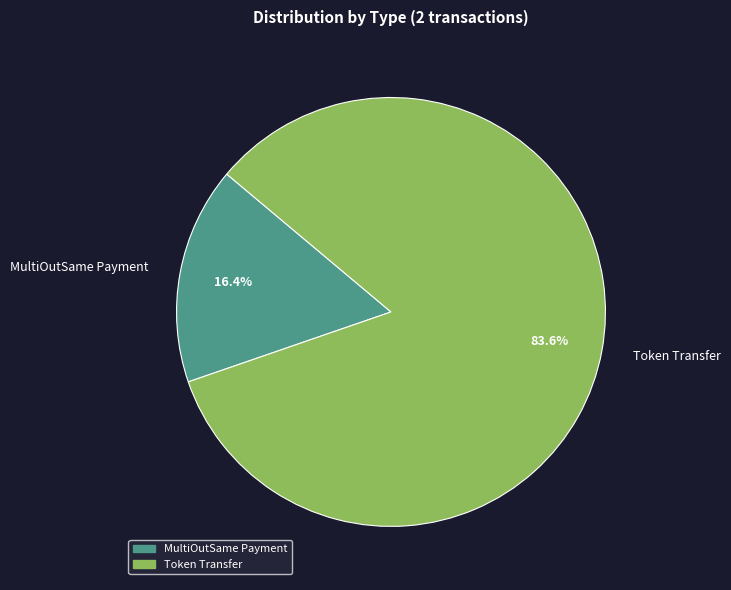

How many slices are in this pie chart?

2